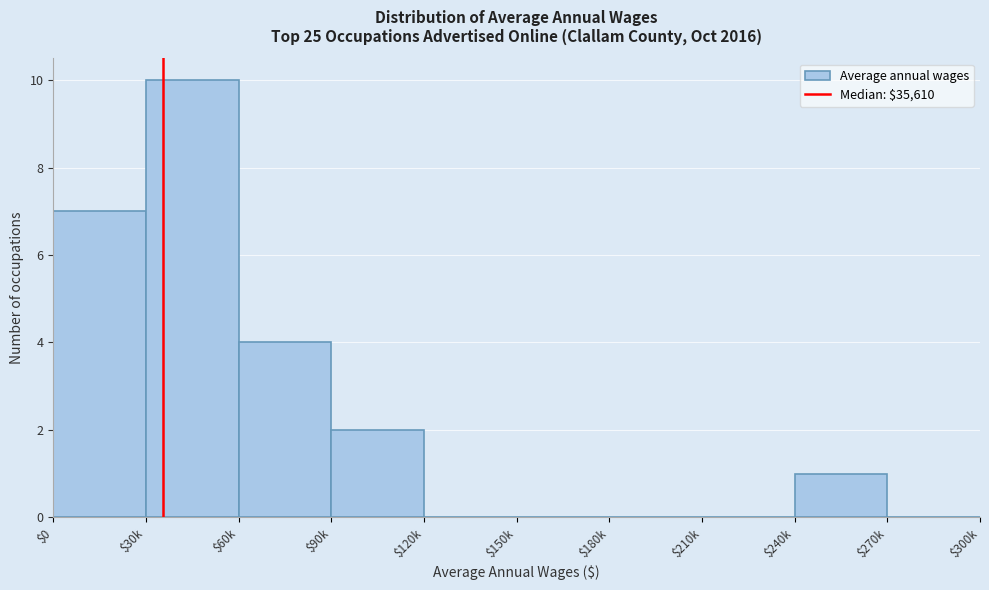

Is it true that the value at $60k is 4?

True